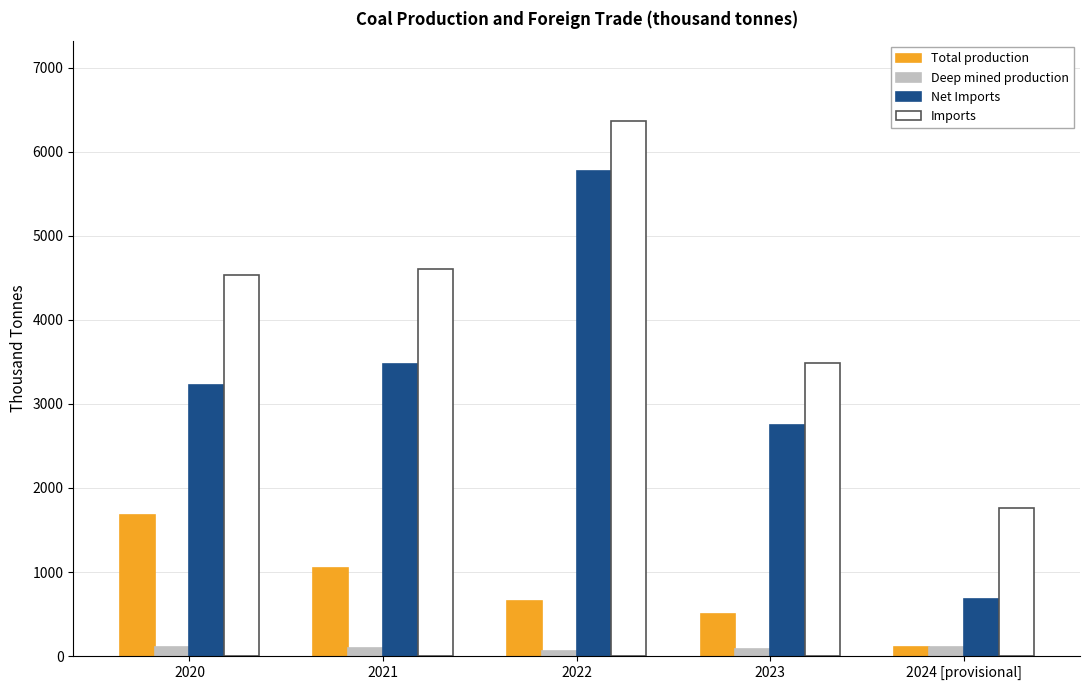

What is the difference between the highest and lowest values at 2024 [provisional]?

1654.4